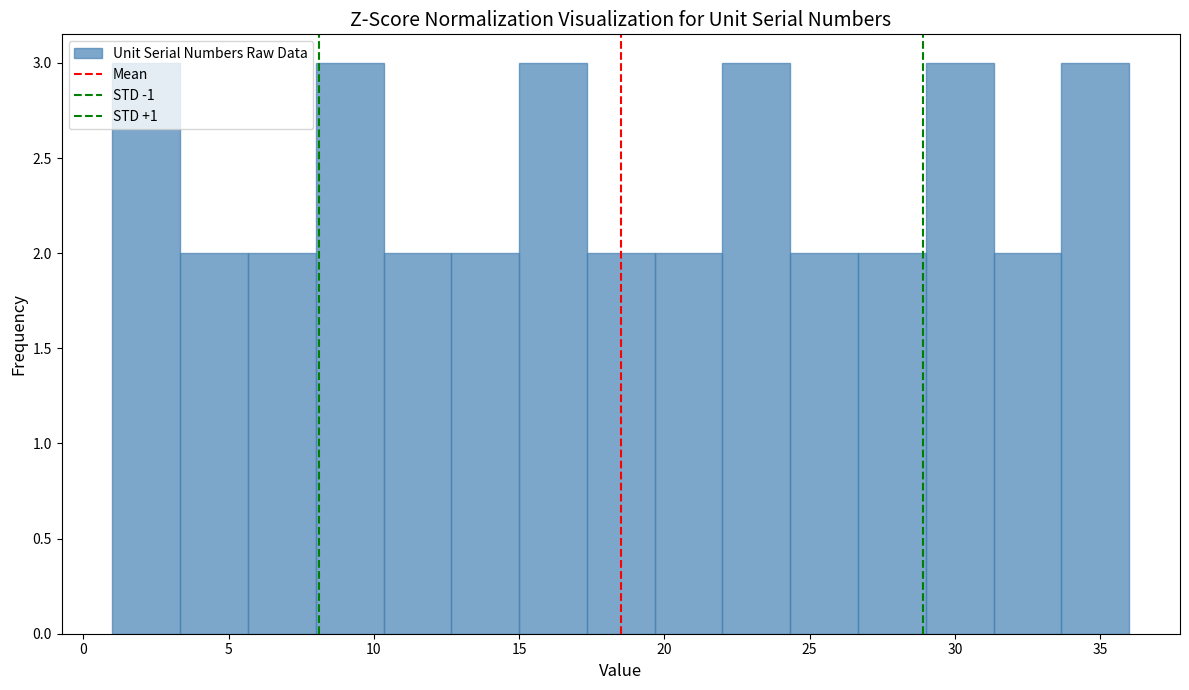

What is the height of the bar covering 31.5 to 33.5 on the x-axis? Neither the bar edges nor the heights are printed on the chart, so give them approximately, as read against the axes.

2